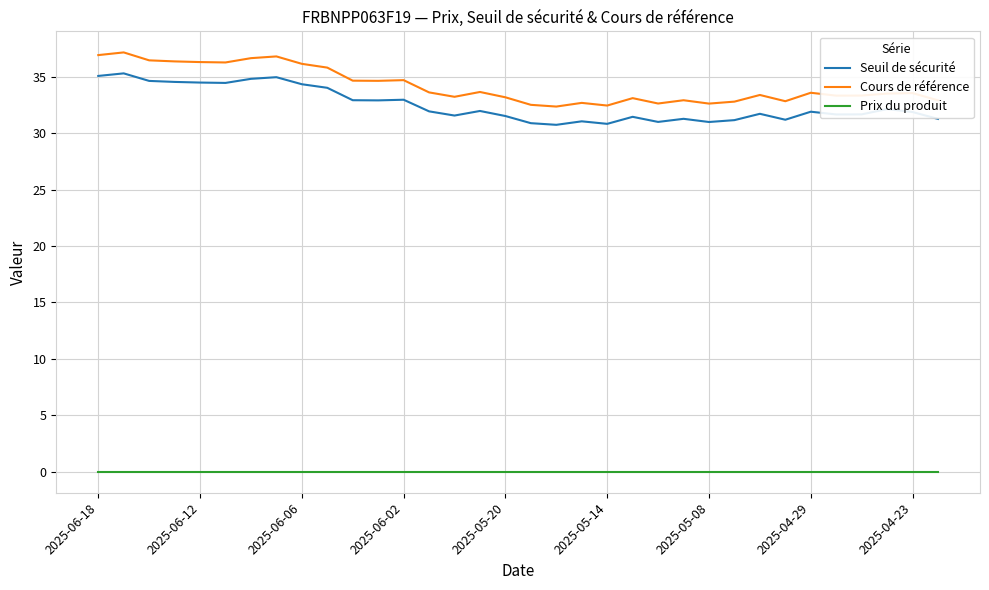

Rank the series by their maximum value, from lowest to highest.

Prix du produit, Seuil de sécurité, Cours de référence